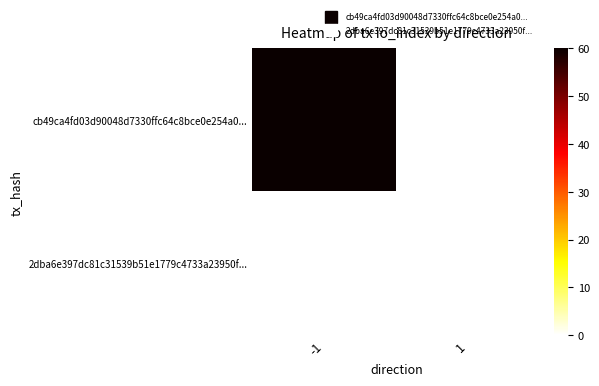

Between 1 and -1, which is larger?

-1